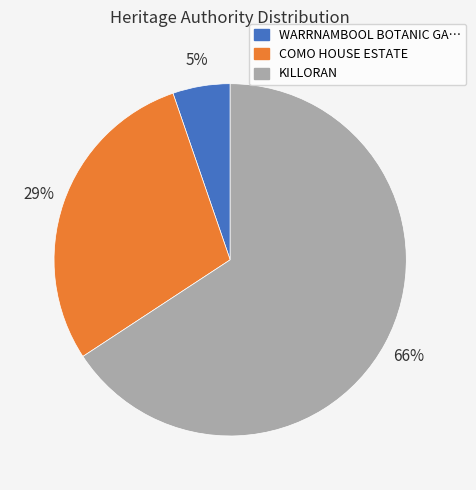

Is there a majority slice in this chart?

Yes